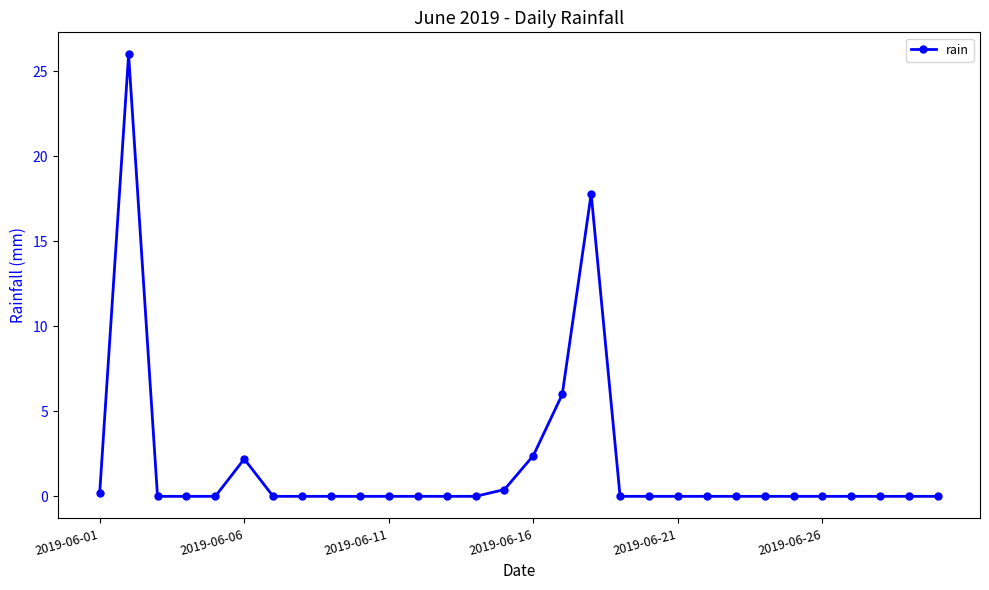

Does the chart display data point markers on the line(s)?

Yes